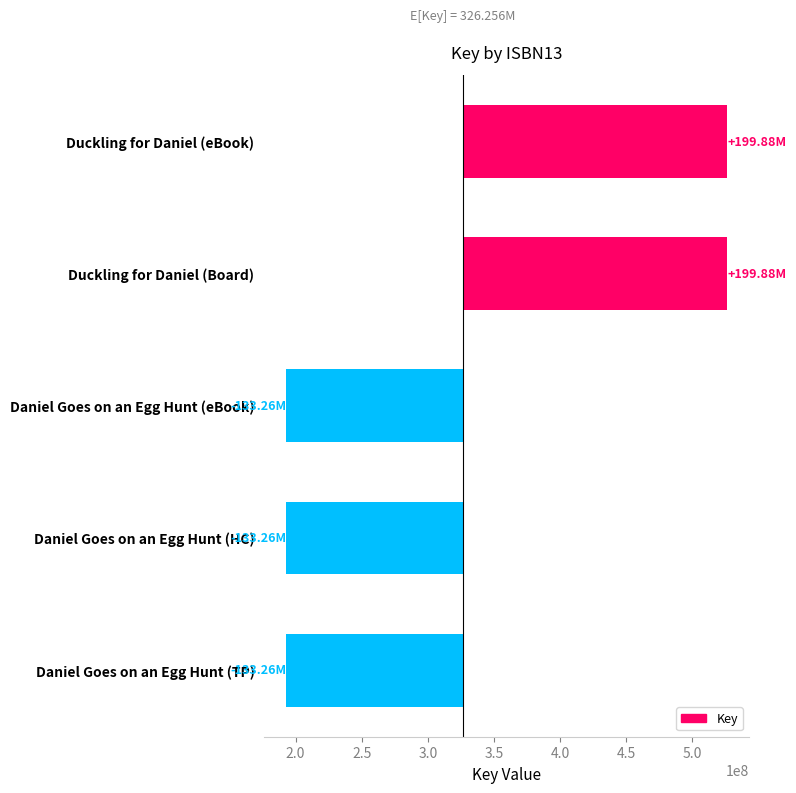

What is the value of the 1st bar from the left?

-133255472.4